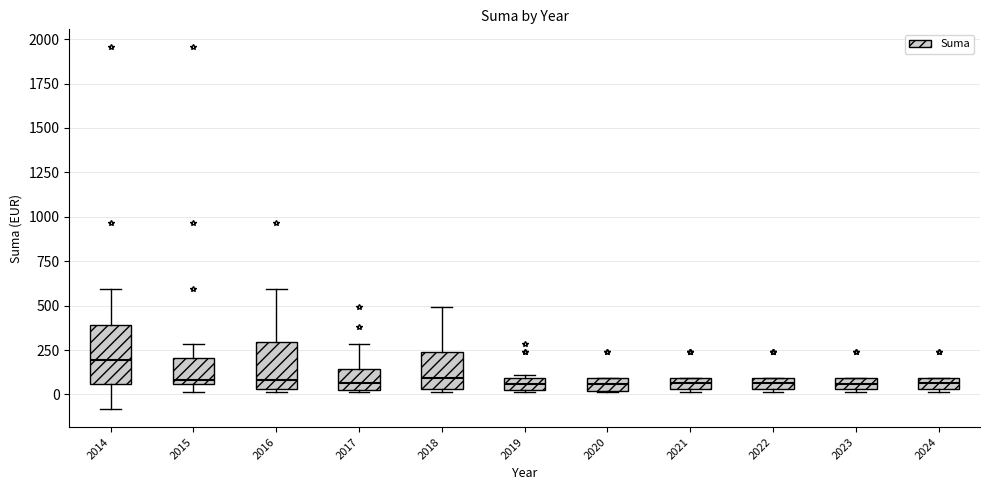

Where does the upper whisker of the box at x = 2016 end on the y-axis? The values are not printed on the chart, so give them approximately, as read against the axis.

600